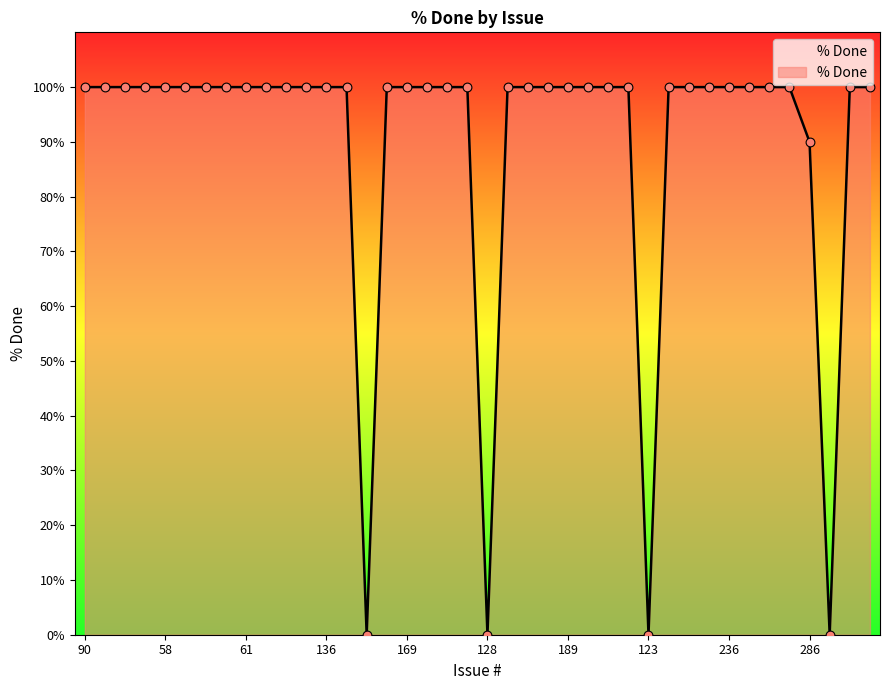

What is the greatest value displayed?

100